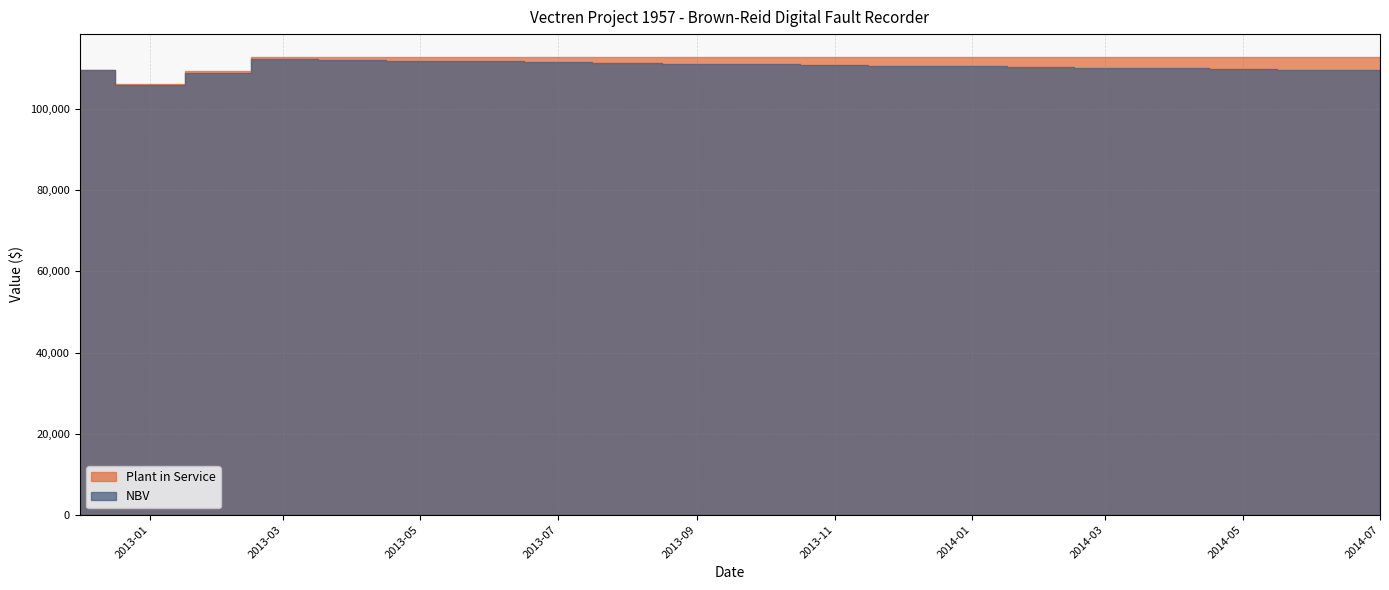

What are all the series names shown in the legend?

Plant in Service, NBV